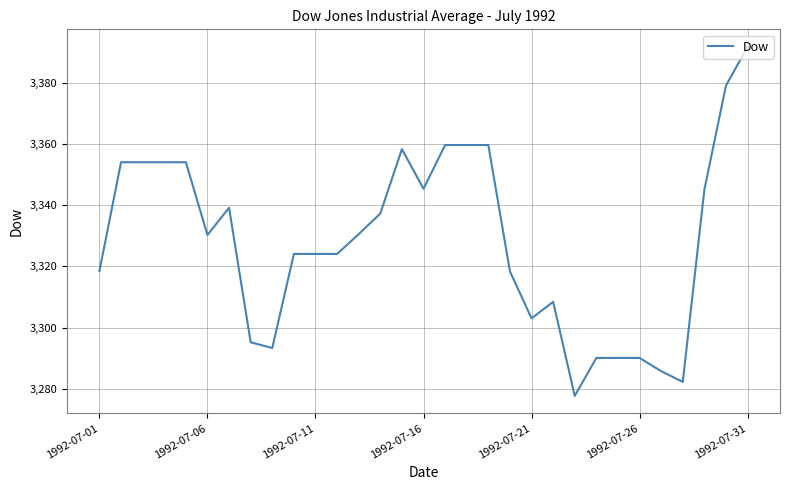

What is the difference between the second highest and second lowest values?

97.0